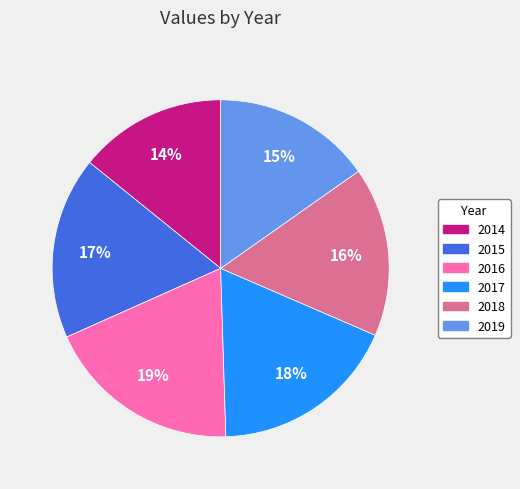

To the nearest percent, what is the difference between the 2018 and 2017 slice percentages?

2%